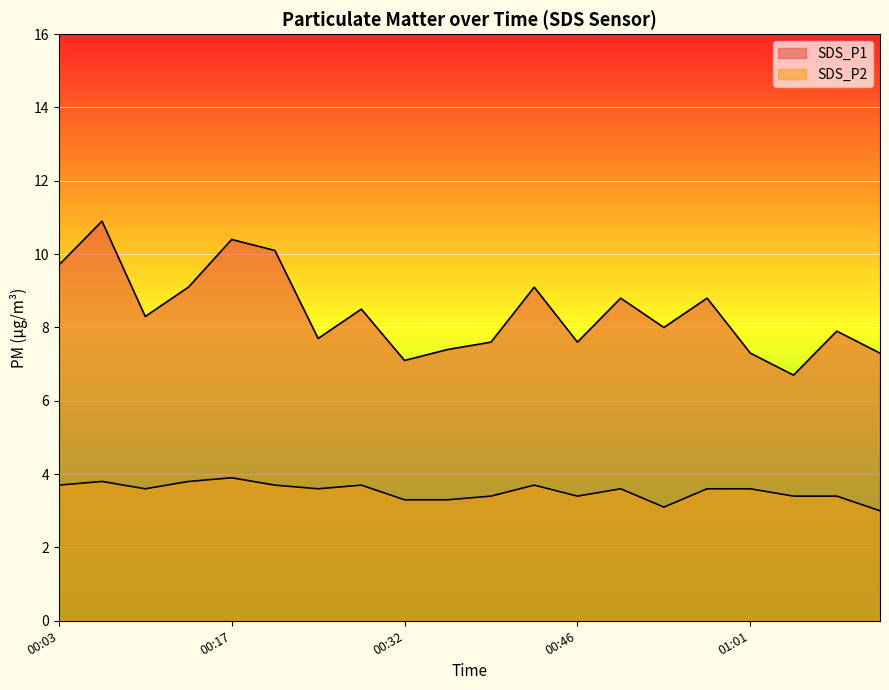

What is the smallest value displayed?

3.0